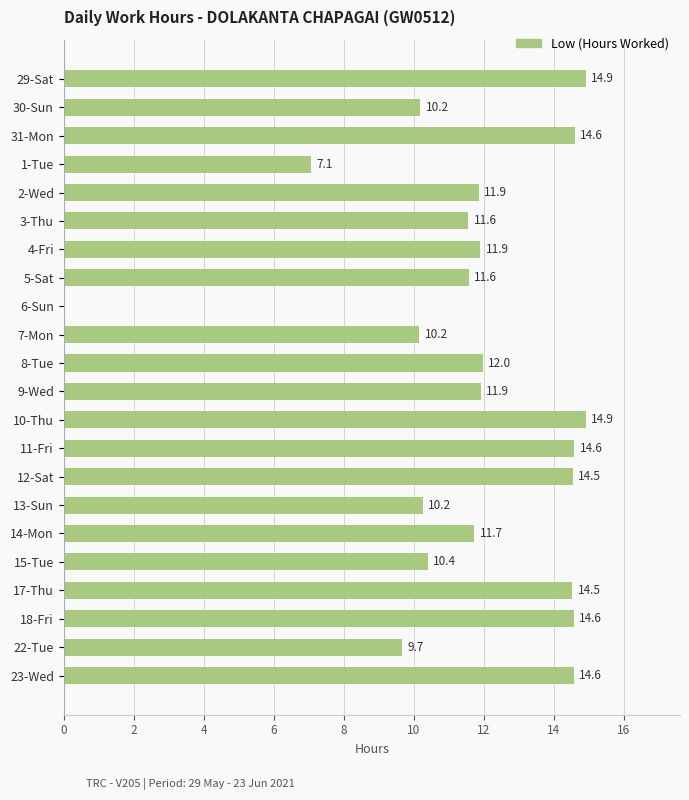

What is the sum of the values at 4-Fri and 1-Tue?

19.0